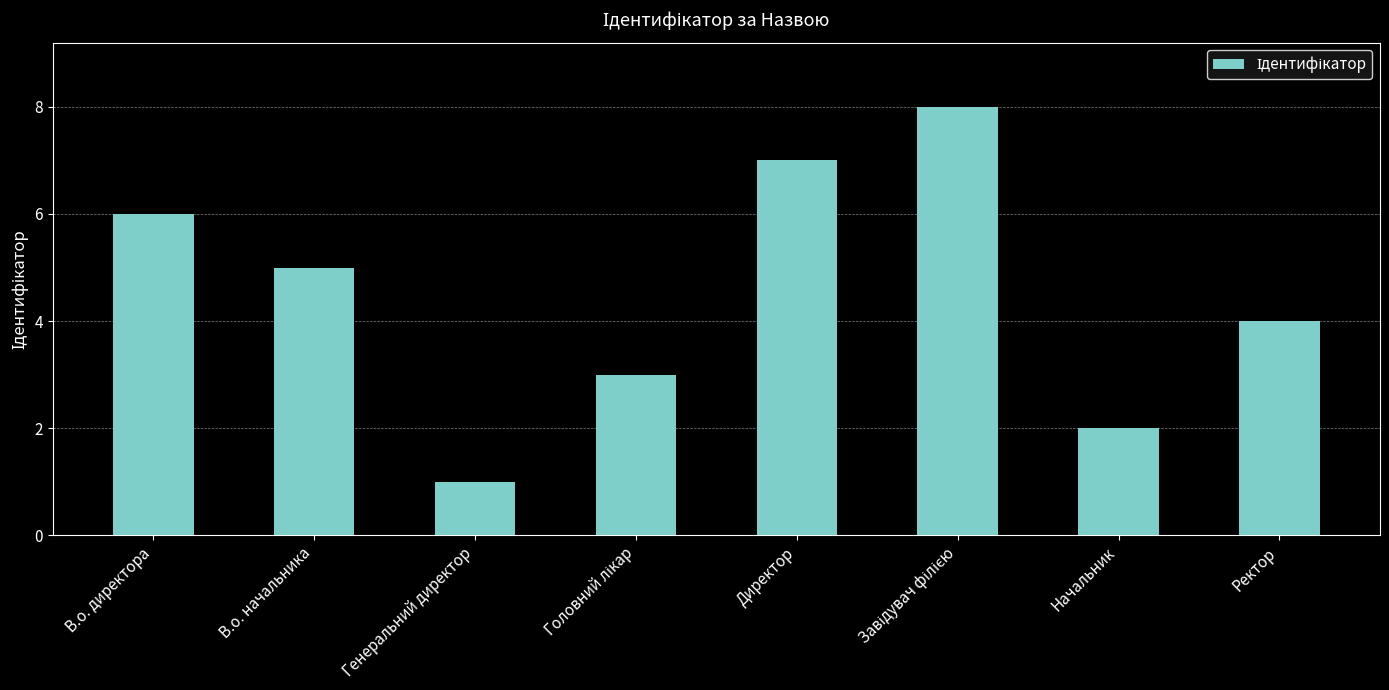

How many values are below 5?

4